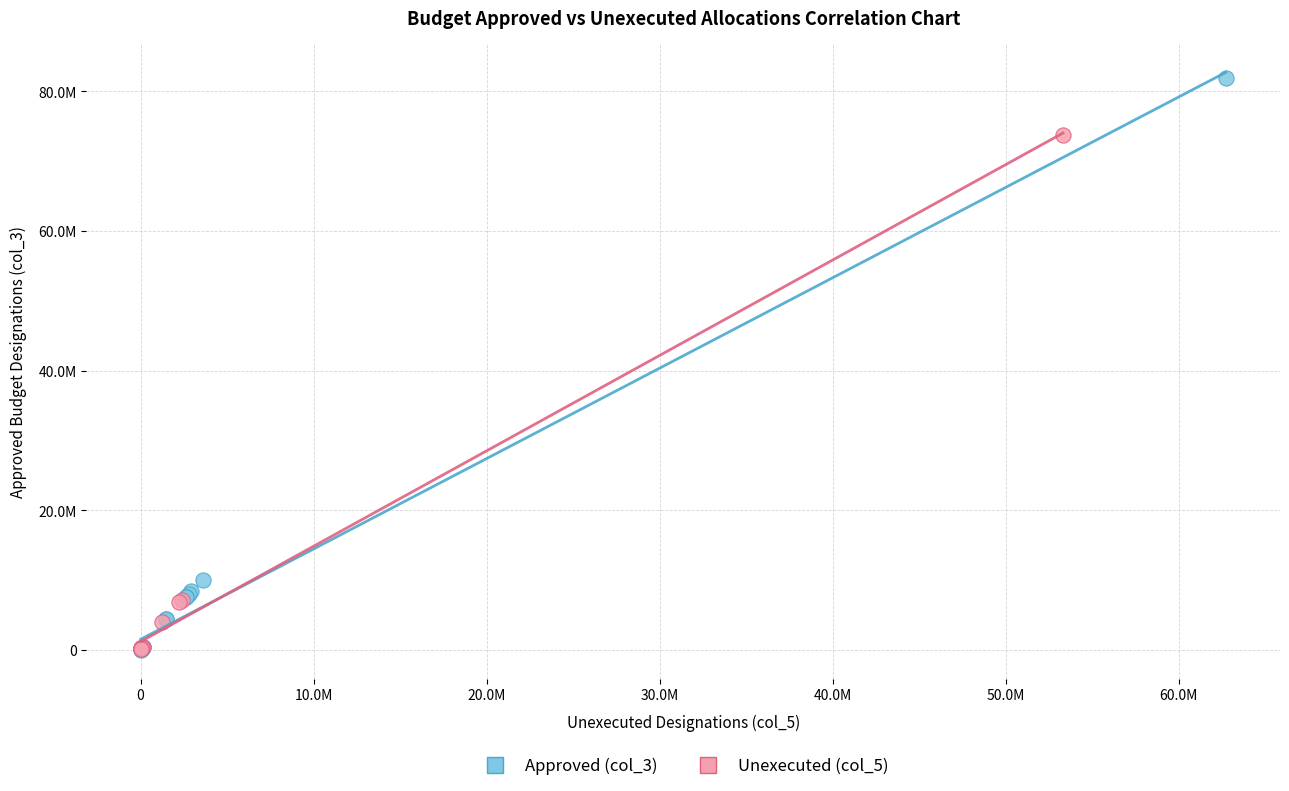

What are all the series names shown in the legend?

Approved (col_3), Unexecuted (col_5)